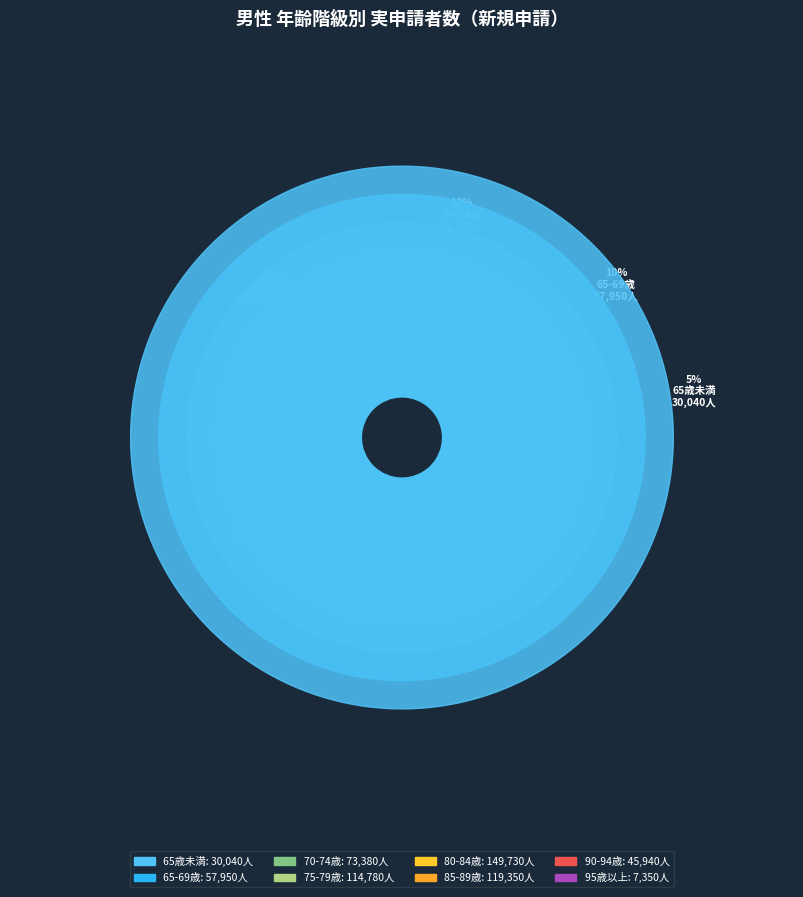

Combined, what portion of the pie is 65歳未満 and 70-74歳?

17.3%